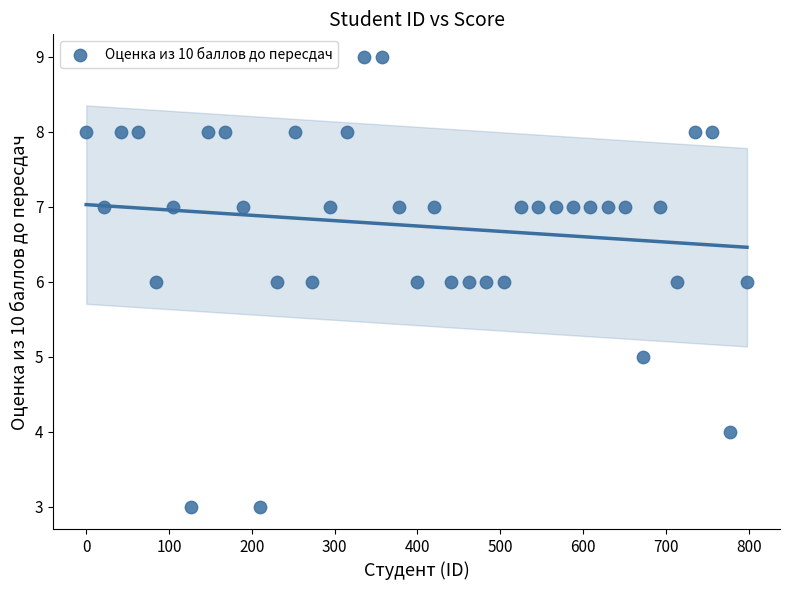

What is the range of X values (max minus min)?

798